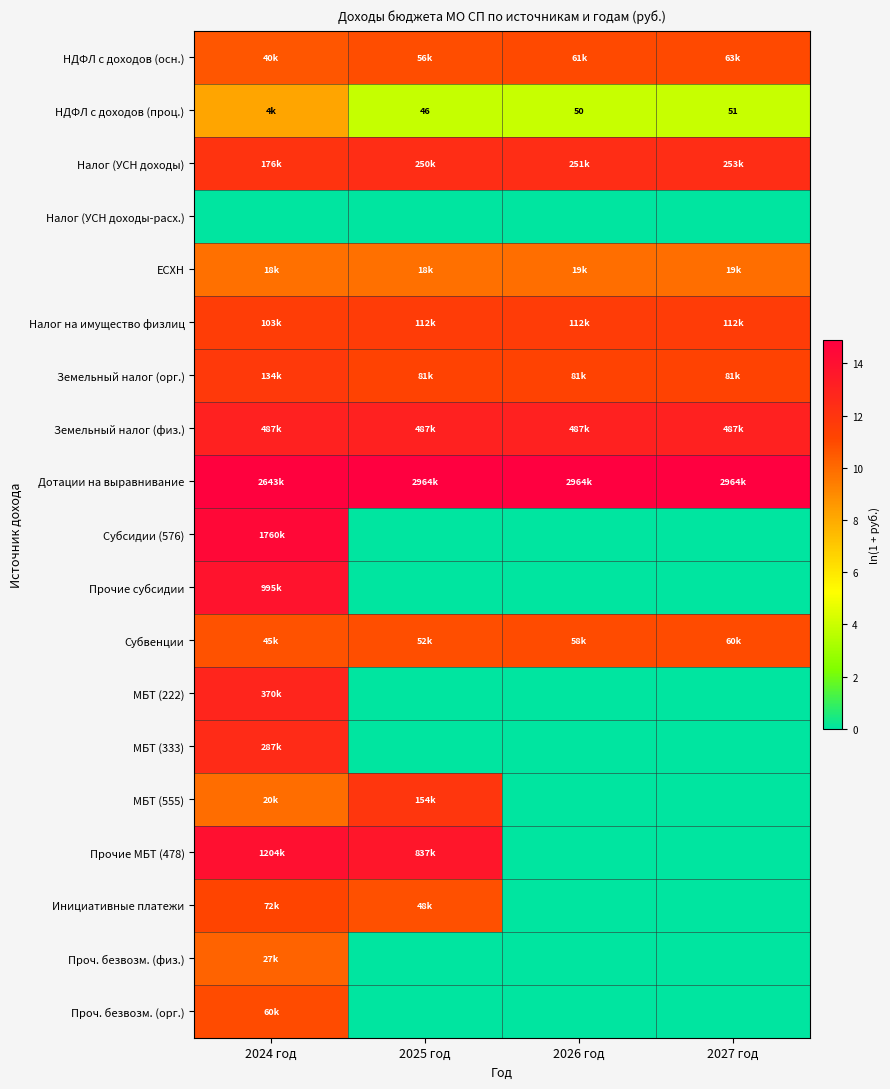

Which category has the highest value across all series?

2025 год